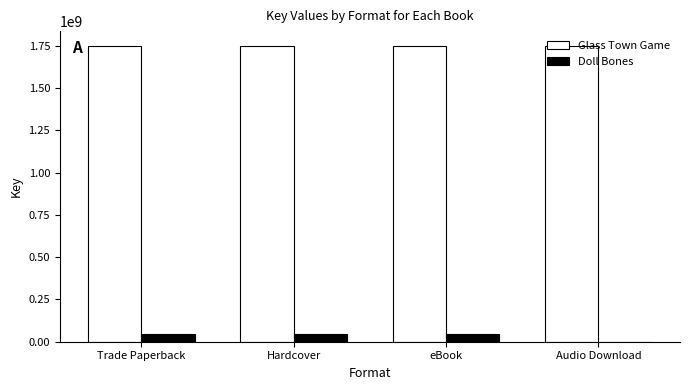

Which series has the largest total across all categories?

Glass Town Game